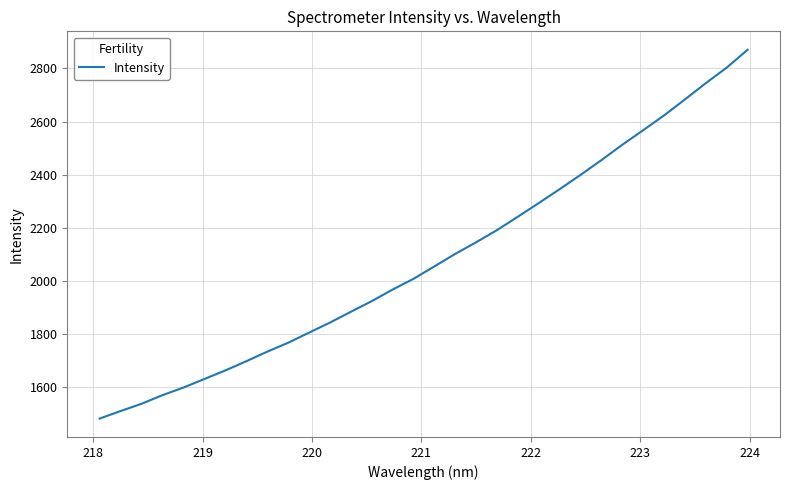

What is the greatest value displayed?

2869.9